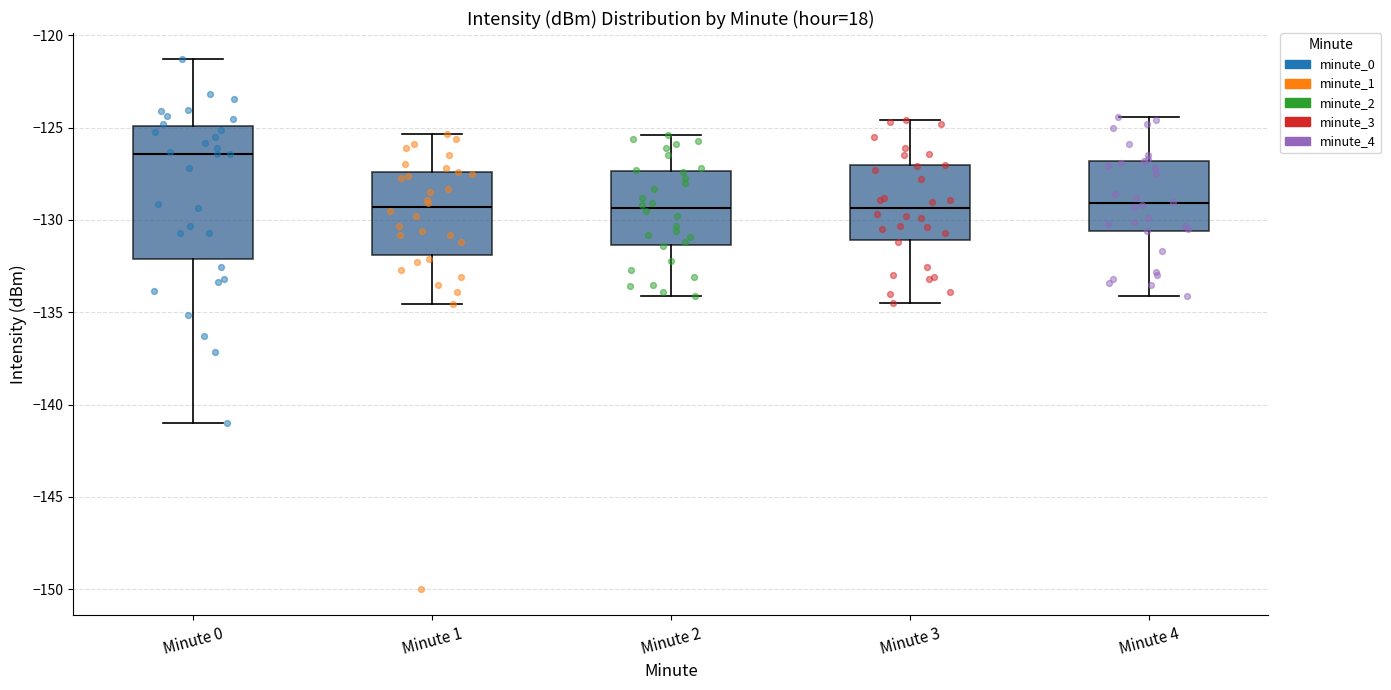

Reading left to right, read every box against the y-axis: the position of its median line, the range the box covers, and the ends of its whiskers. The values are not printed on the chart, so give them approximately, as read against the axis.

Minute 0: median -126.5, box -132.0 to -125.0, whiskers -141.0 to -121.5
Minute 1: median -129.5, box -132.0 to -127.5, whiskers -134.5 to -125.5
Minute 2: median -129.5, box -131.5 to -127.5, whiskers -134.0 to -125.5
Minute 3: median -129.5, box -131.0 to -127.0, whiskers -134.5 to -124.5
Minute 4: median -129.0, box -130.5 to -127.0, whiskers -134.0 to -124.5